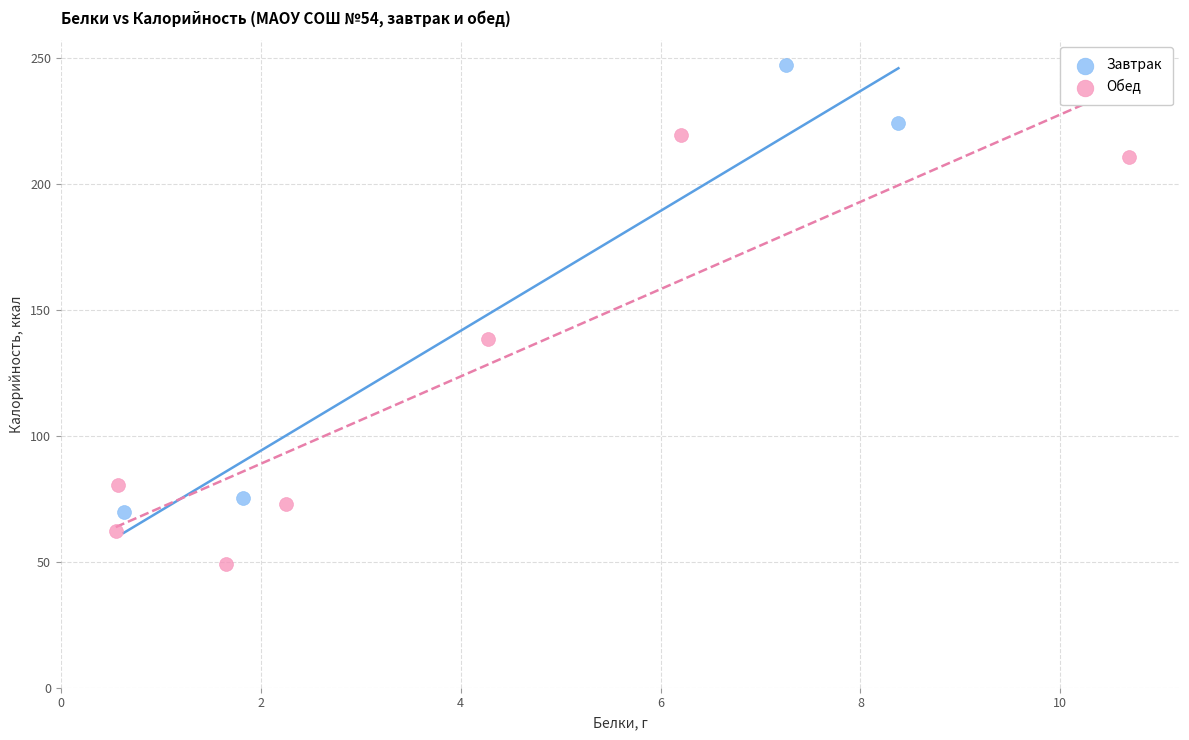

Which series contains the highest Y value?

Завтрак